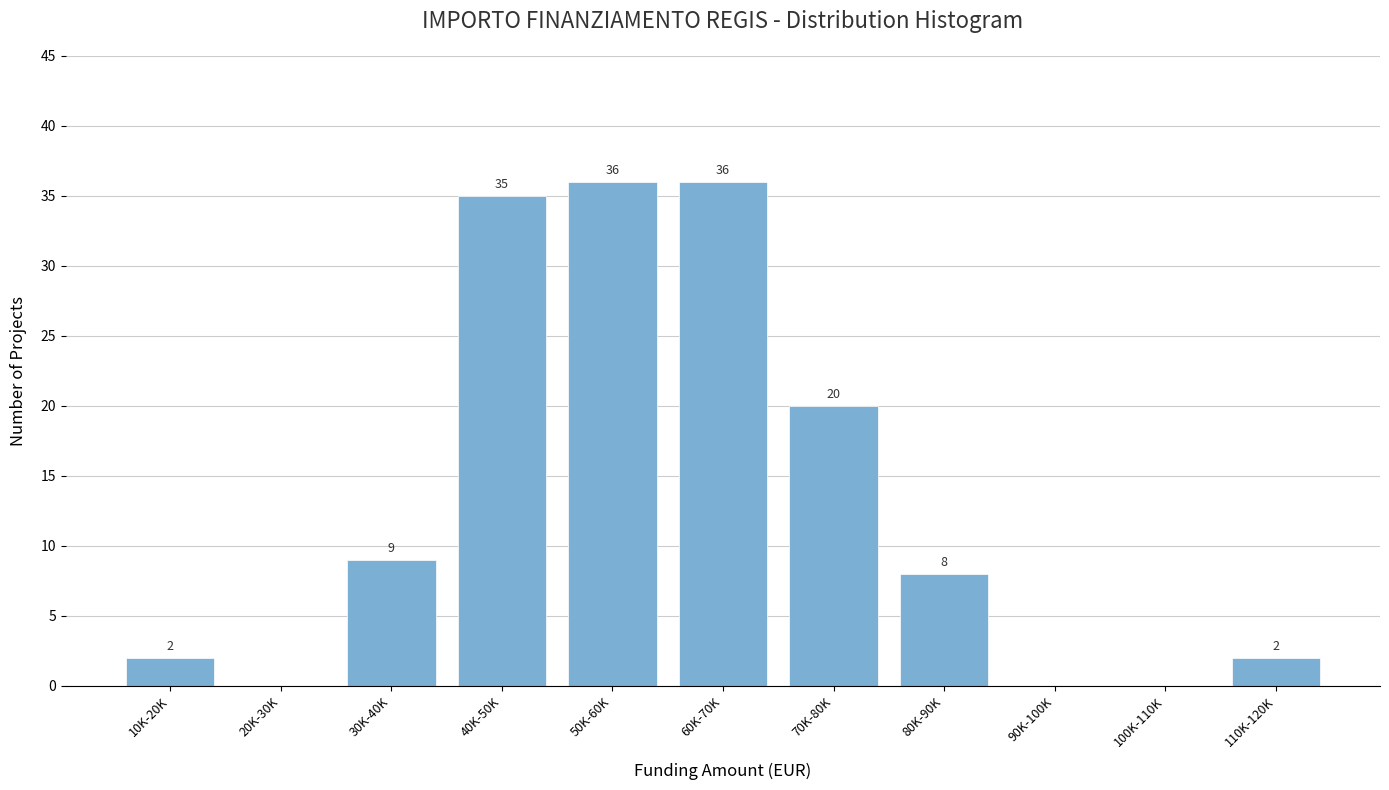

Reading left to right, what are all the values shown in this chart?

10K-20K=2	20K-30K=0	30K-40K=9	40K-50K=35	50K-60K=36	60K-70K=36	70K-80K=20	80K-90K=8	90K-100K=0	100K-110K=0	110K-120K=2